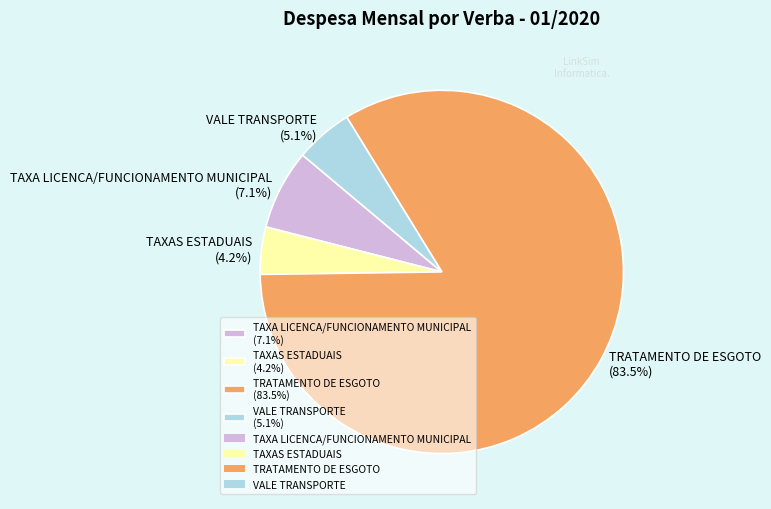

Combined, do VALE TRANSPORTE and TAXAS ESTADUAIS account for over 50%?

No